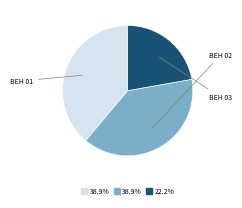

Is there any slice that represents more than half of the pie?

No